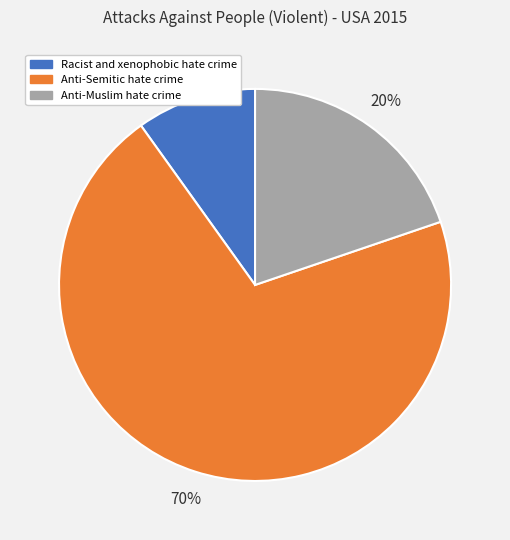

What is the ratio of the value at Racist and xenophobic hate crime to the value at Anti-Muslim hate crime?

0.5